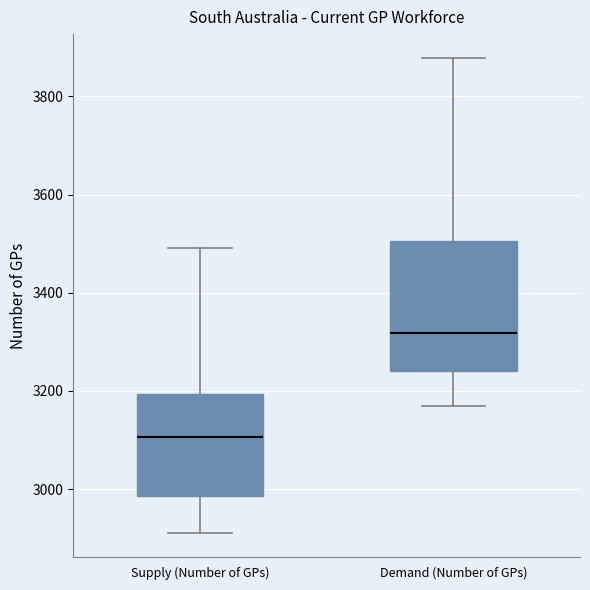

Which box's median line is the highest?

Demand (Number of GPs)